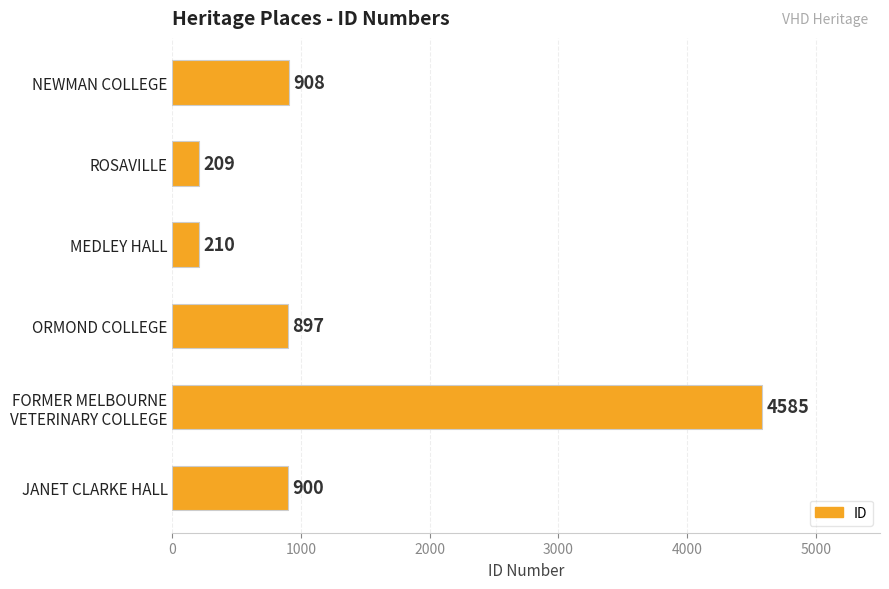

What is the minimum value shown in the chart?

209